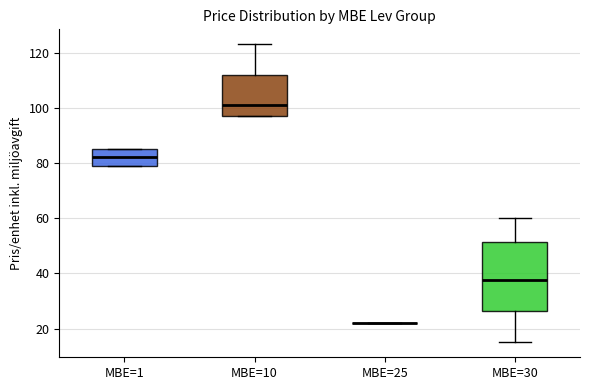

Reading left to right, transcribe this box plot: for each box, give where its median line is, the range the box spans, and where its two whiskers end, as read against the y-axis. The values are not printed on the chart, so give them approximately, as read against the axis.

MBE=1: median 82, box 80 to 86, whiskers 80 to 86
MBE=10: median 102, box 98 to 112, whiskers 98 to 124
MBE=25: box collapsed to a line at 22, whiskers 22 to 22
MBE=30: median 38, box 26 to 52, whiskers 16 to 60